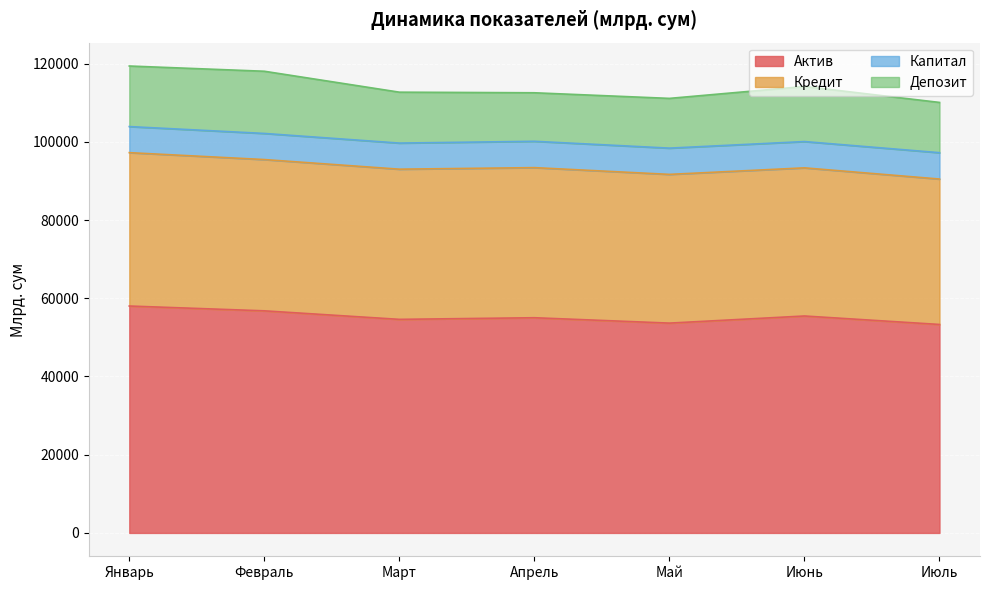

What are all the series names shown in the legend?

Актив, Кредит, Капитал, Депозит